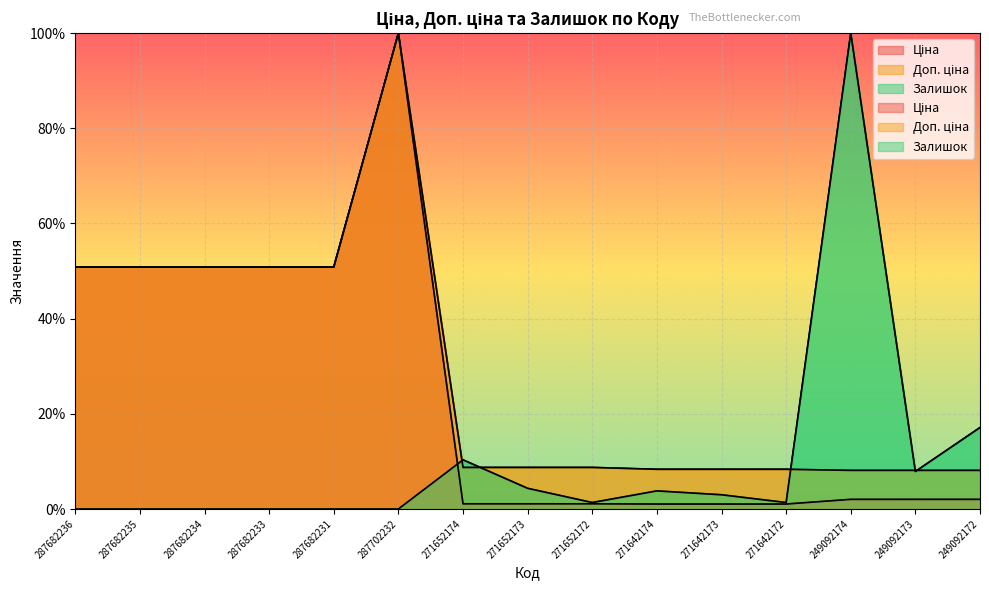

List the labels in order of Доп. ціна value, largest first.

287702232, 287682236, 287682235, 287682234, 287682233, 287682231, 271652174, 271652173, 271652172, 271642174, 271642173, 271642172, 249092174, 249092173, 249092172